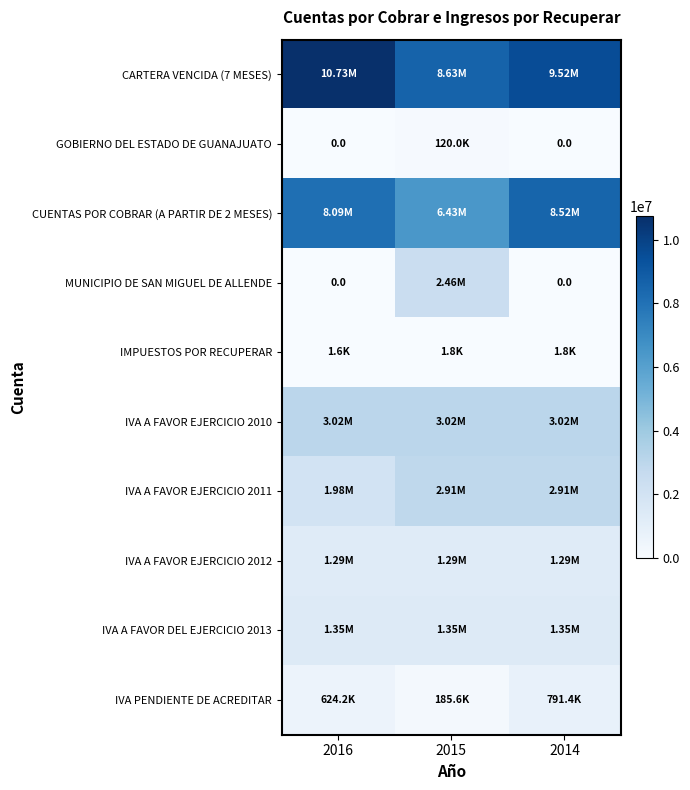

Where does the CARTERA VENCIDA (7 MESES) series first go above 9519374?

2016